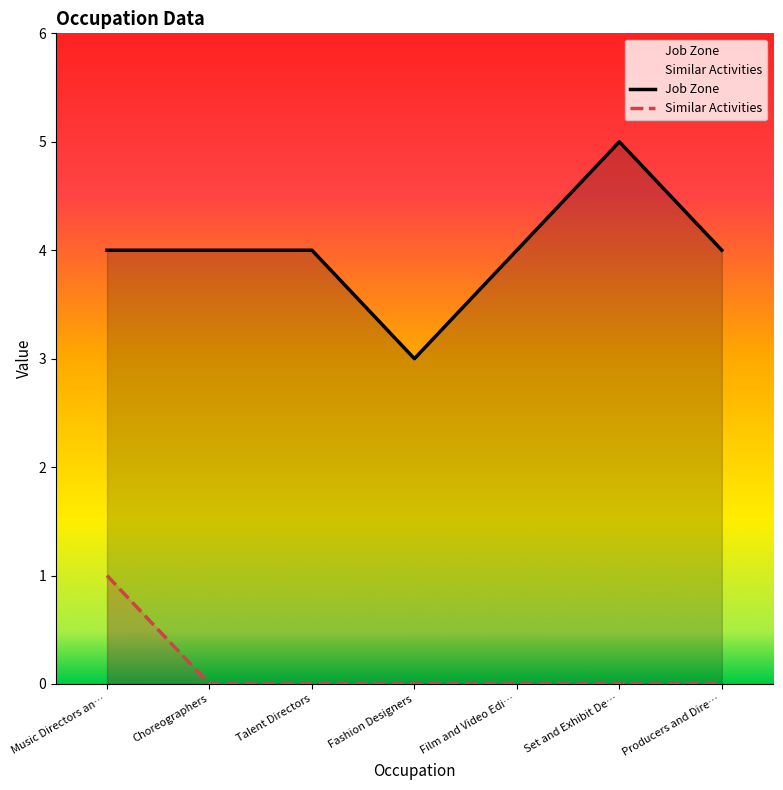

Which series has the largest range (max minus min)?

Job Zone